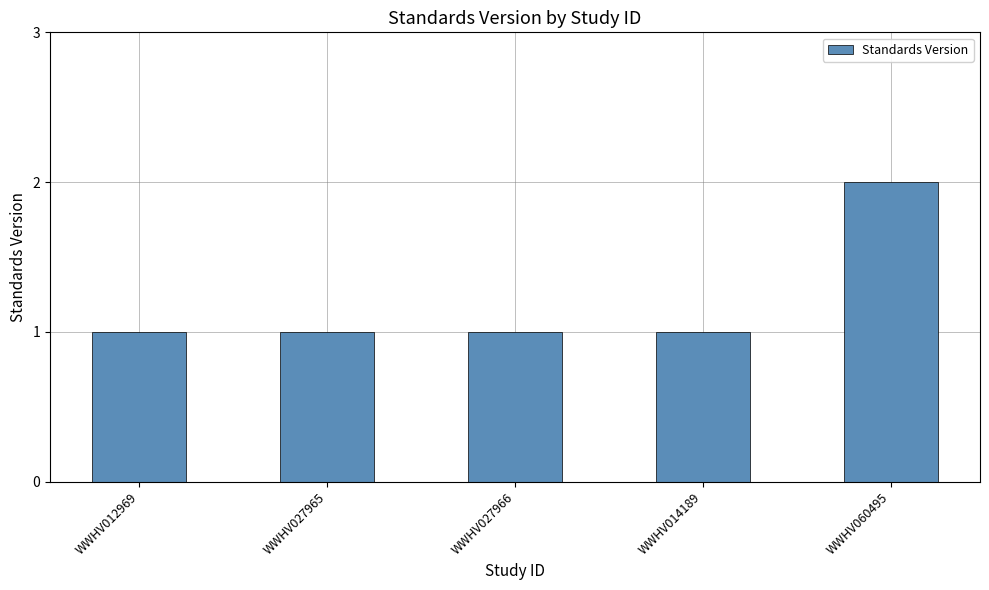

What is the value of the 3rd bar from the left?

1